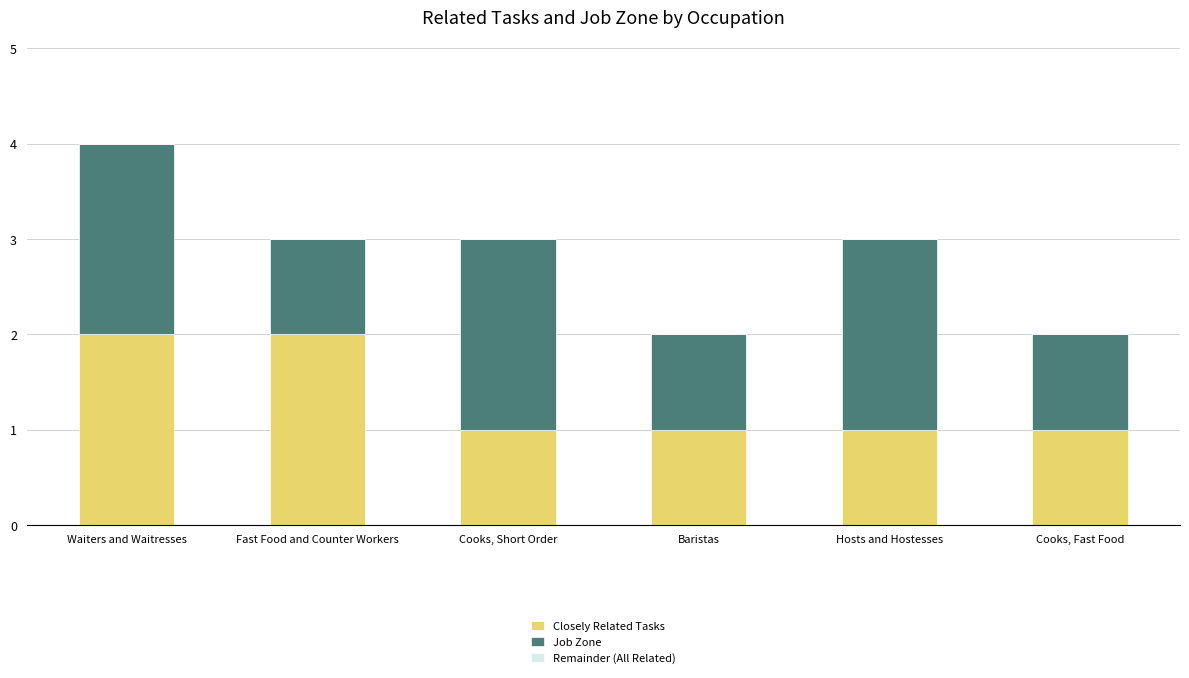

At which category is the sum across all series the highest?

Waiters and Waitresses